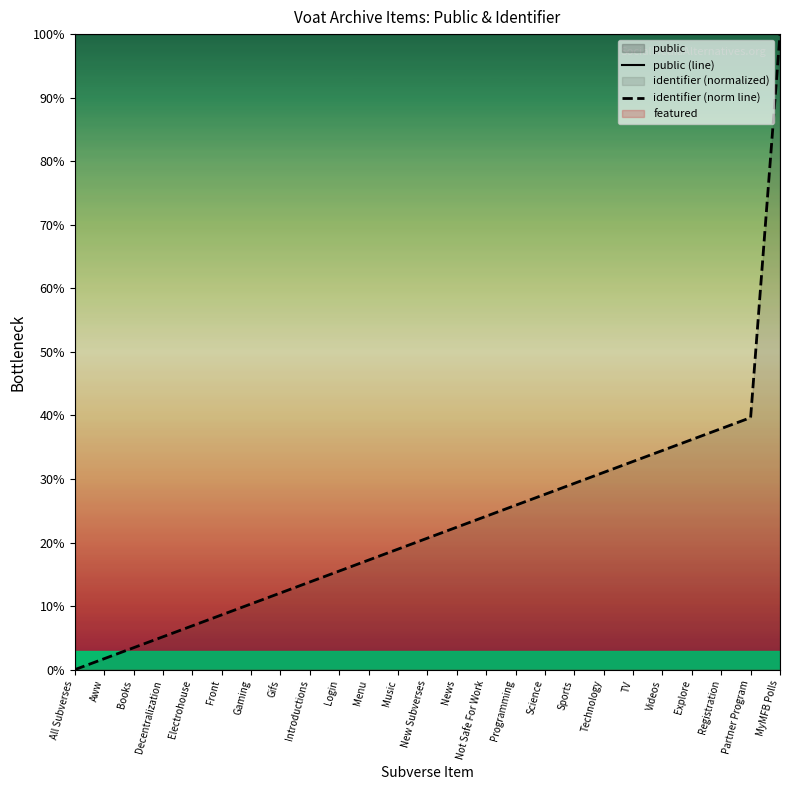

What position from the right is Gaming?

19